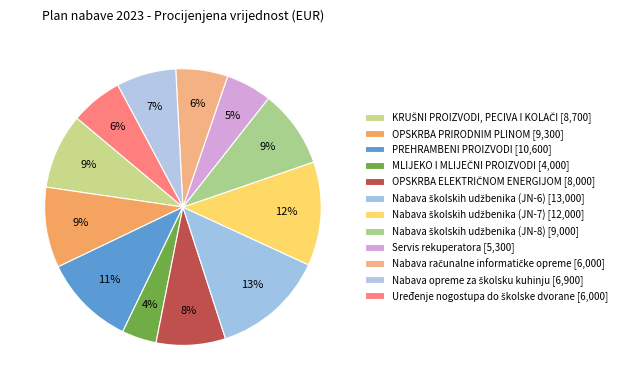

Rank the categories by value from lowest to highest.

MLIJEKO I MLIJEČNI PROIZVODI, Servis rekuperatora, Nabava računalne informatičke opreme, Uređenje nogostupa do školske dvorane, Nabava opreme za školsku kuhinju, OPSKRBA ELEKTRIČNOM ENERGIJOM, KRUŠNI PROIZVODI, PECIVA I KOLAČI, Nabava školskih udžbenika (JN-8), OPSKRBA PRIRODNIM PLINOM, PREHRAMBENI PROIZVODI, Nabava školskih udžbenika (JN-7), Nabava školskih udžbenika (JN-6)